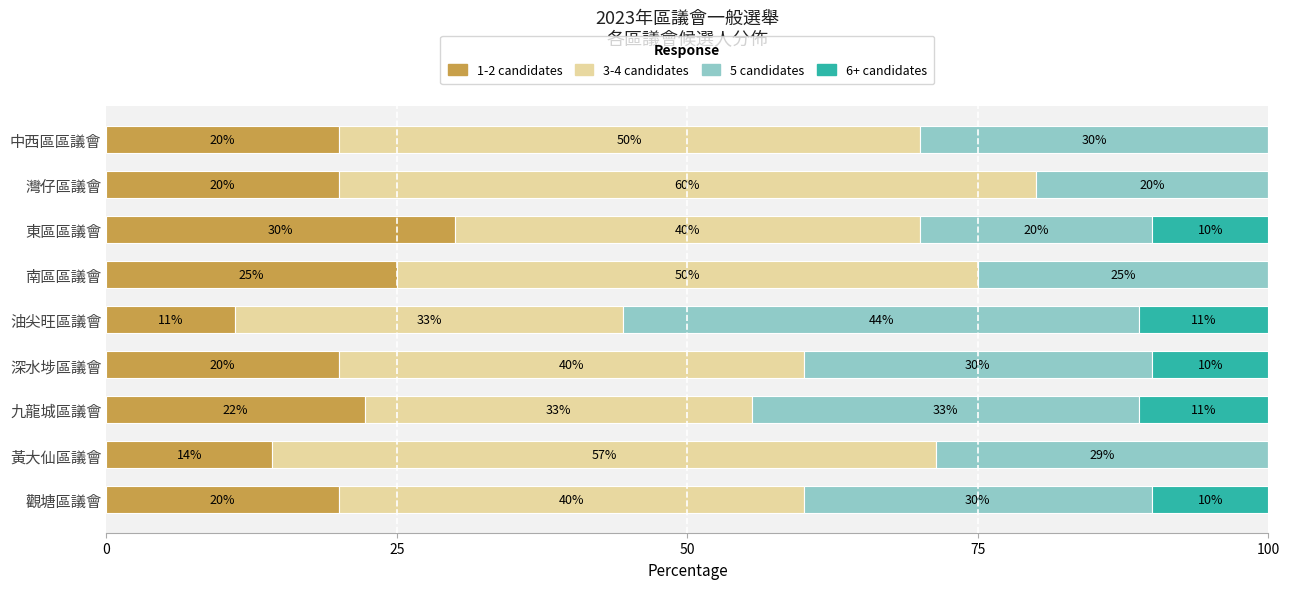

What is the maximum value for 1-2 candidates?

30.0